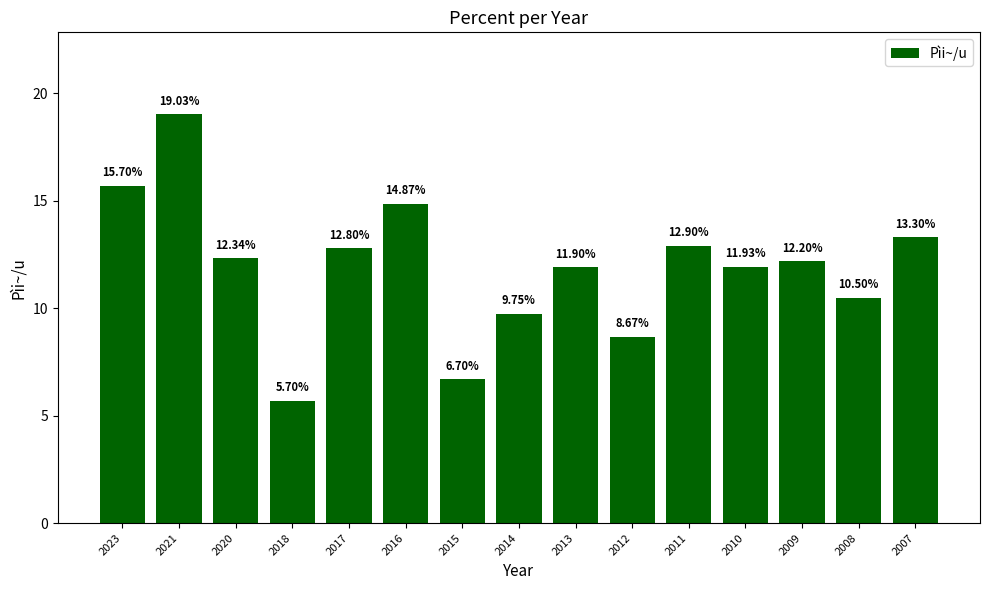

What is the value of the 3rd bar from the left?

12.3